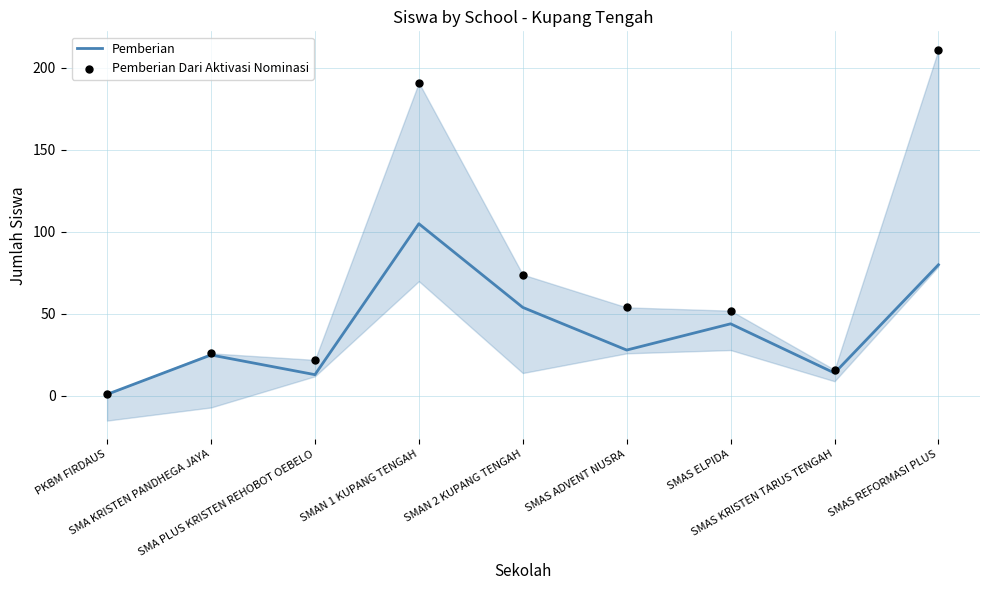

Is the value of Pemberian at SMA KRISTEN PANDHEGA JAYA greater than the value of Pemberian Dari Aktivasi Nominasi at SMAN 2 KUPANG TENGAH?

No